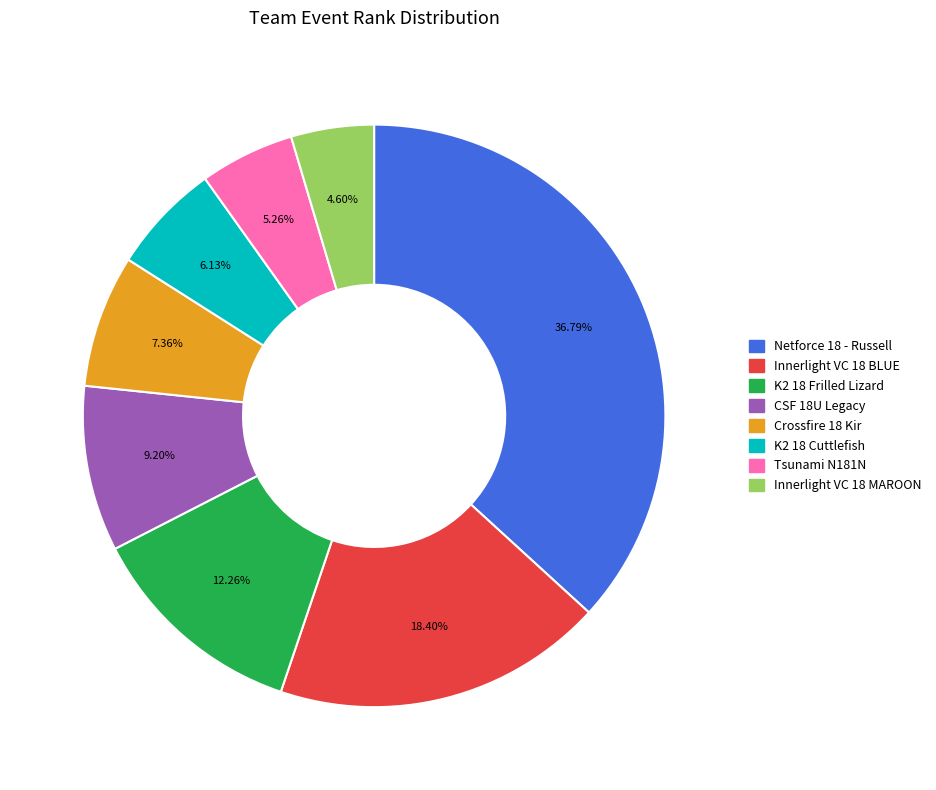

Rank the categories by value from lowest to highest.

Innerlight VC 18 MAROON, Tsunami N181N, K2 18 Cuttlefish, Crossfire 18 Kir, CSF 18U Legacy, K2 18 Frilled Lizard, Innerlight VC 18 BLUE, Netforce 18 - Russell